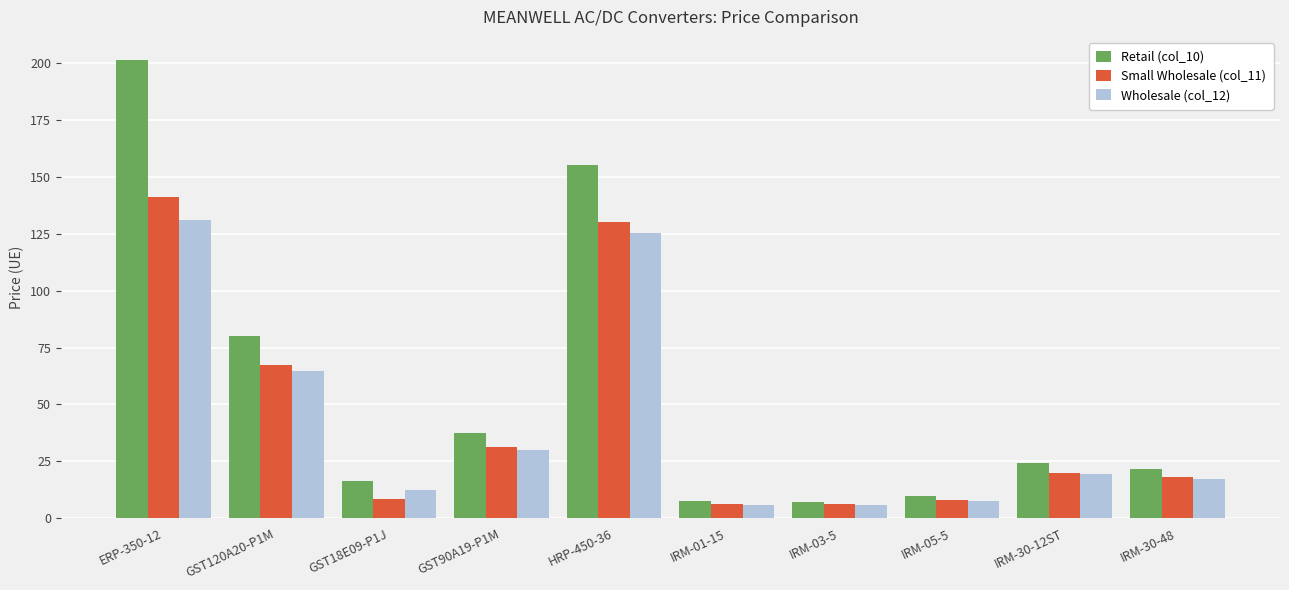

Which series has the largest range (max minus min)?

Retail (col_10)